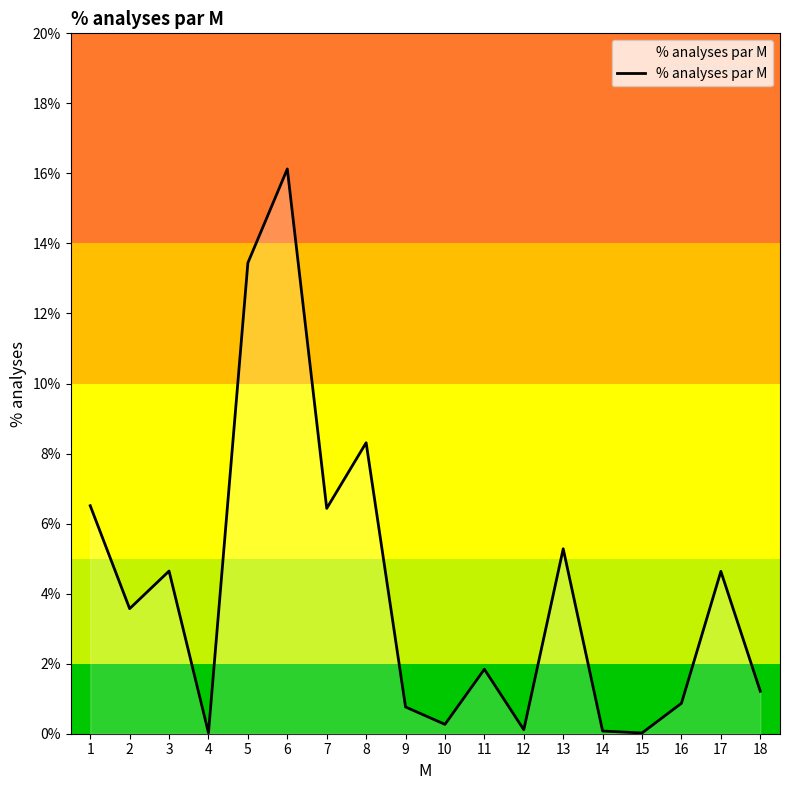

How many categories are shown in the chart?

18